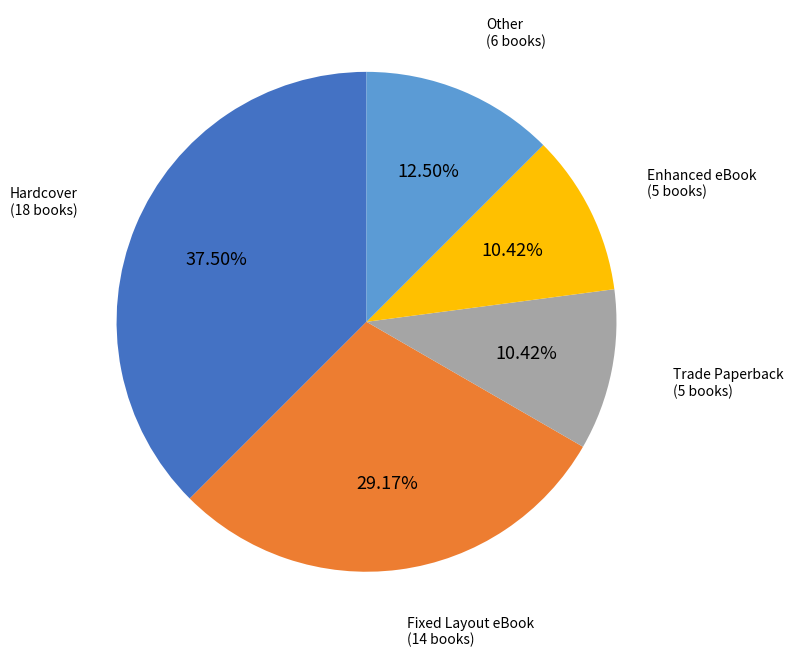

Is there any slice that represents more than half of the pie?

No